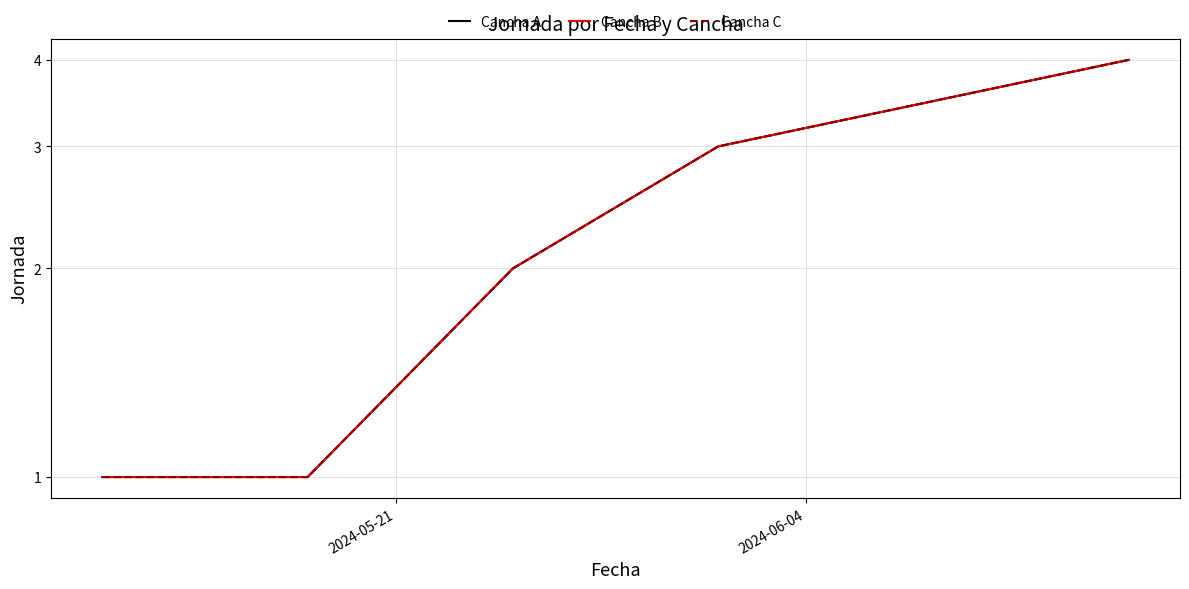

How many data points does each series have?

5